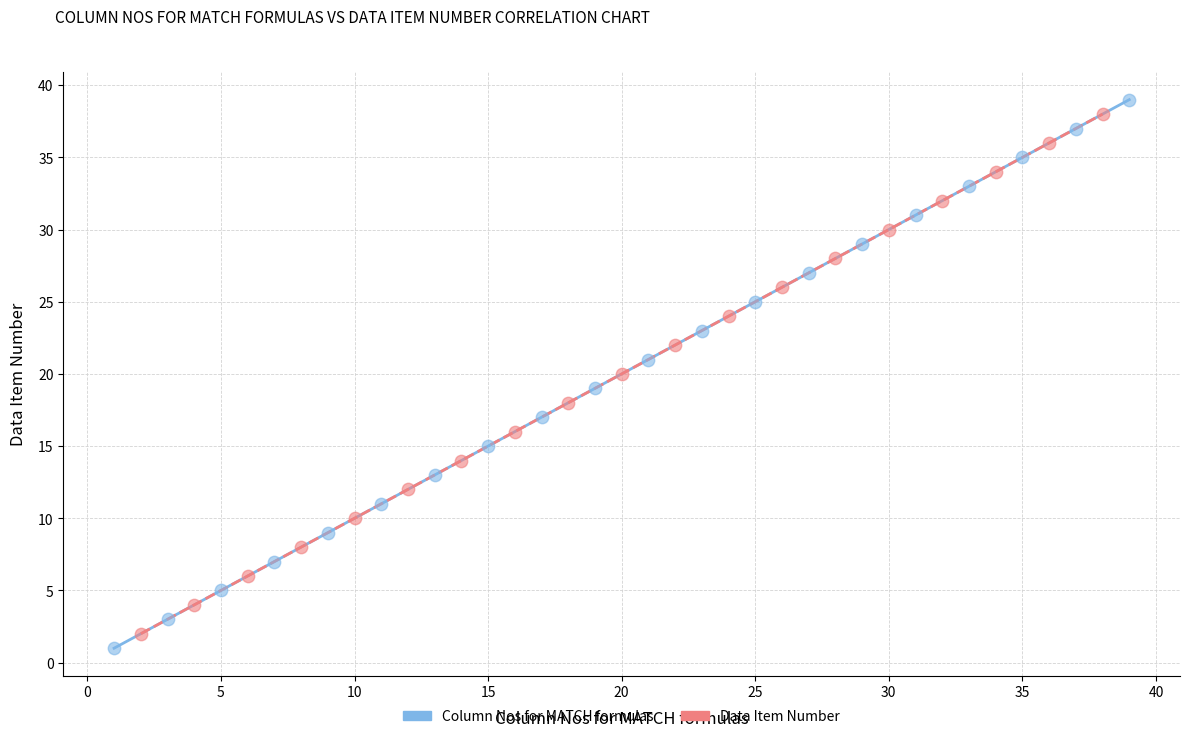

Which series has the largest Y range (max minus min)?

Column Nos for MATCH formulas